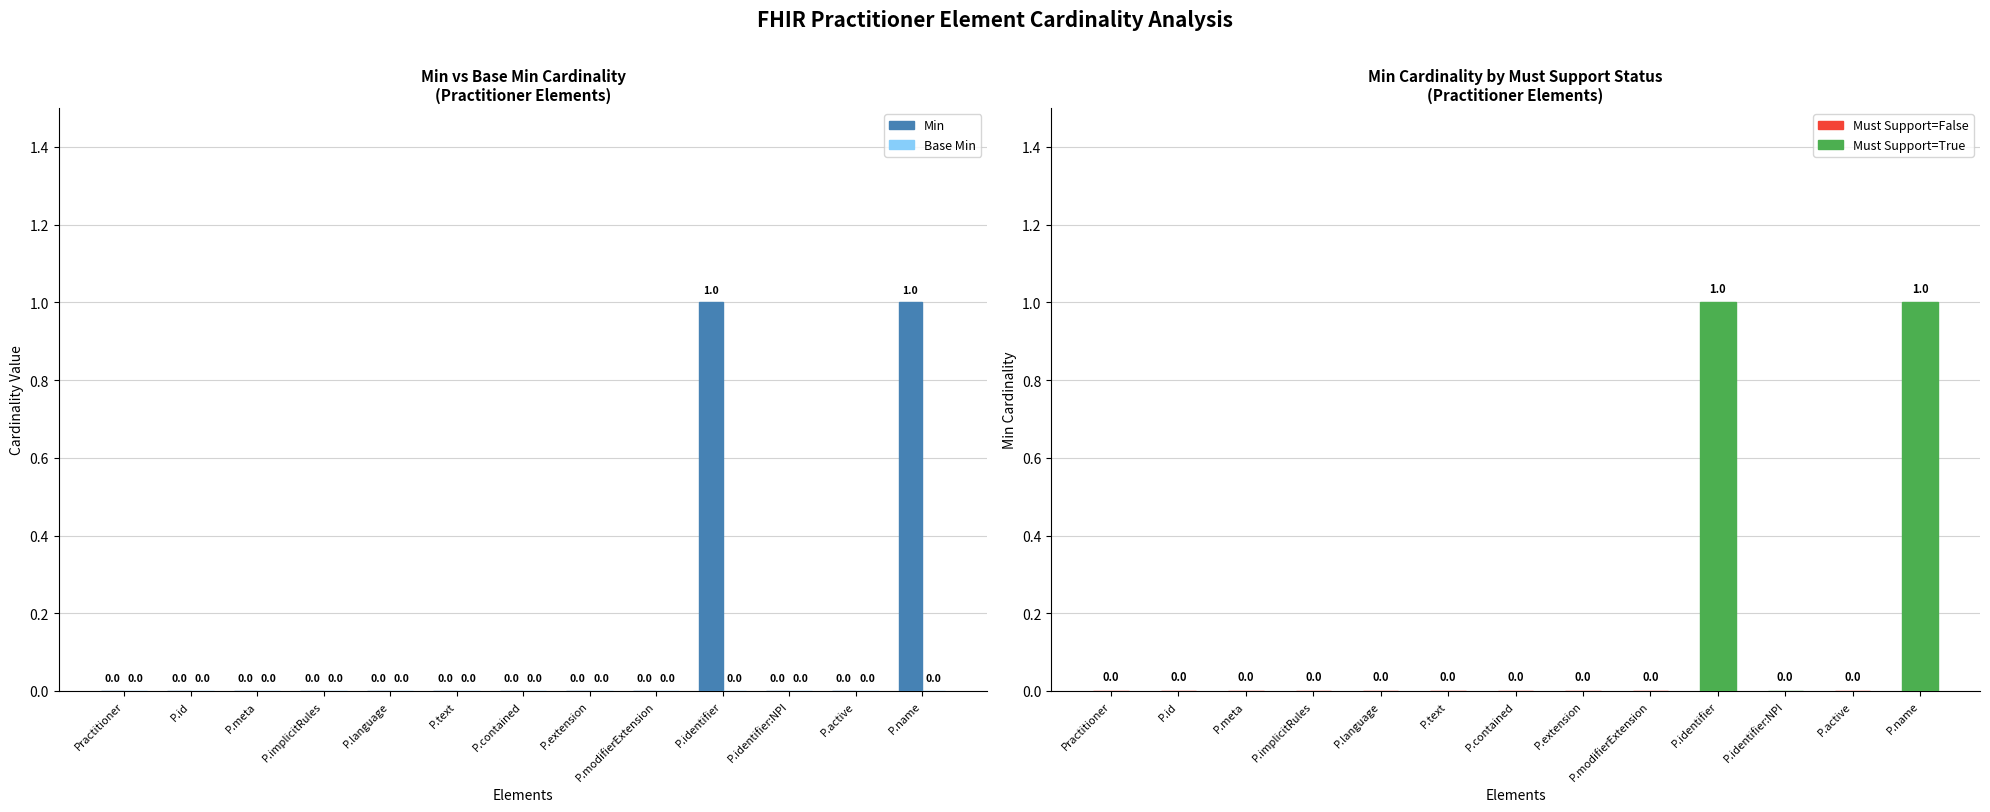

What is the label of the 10th bar from the left?

P.identifier